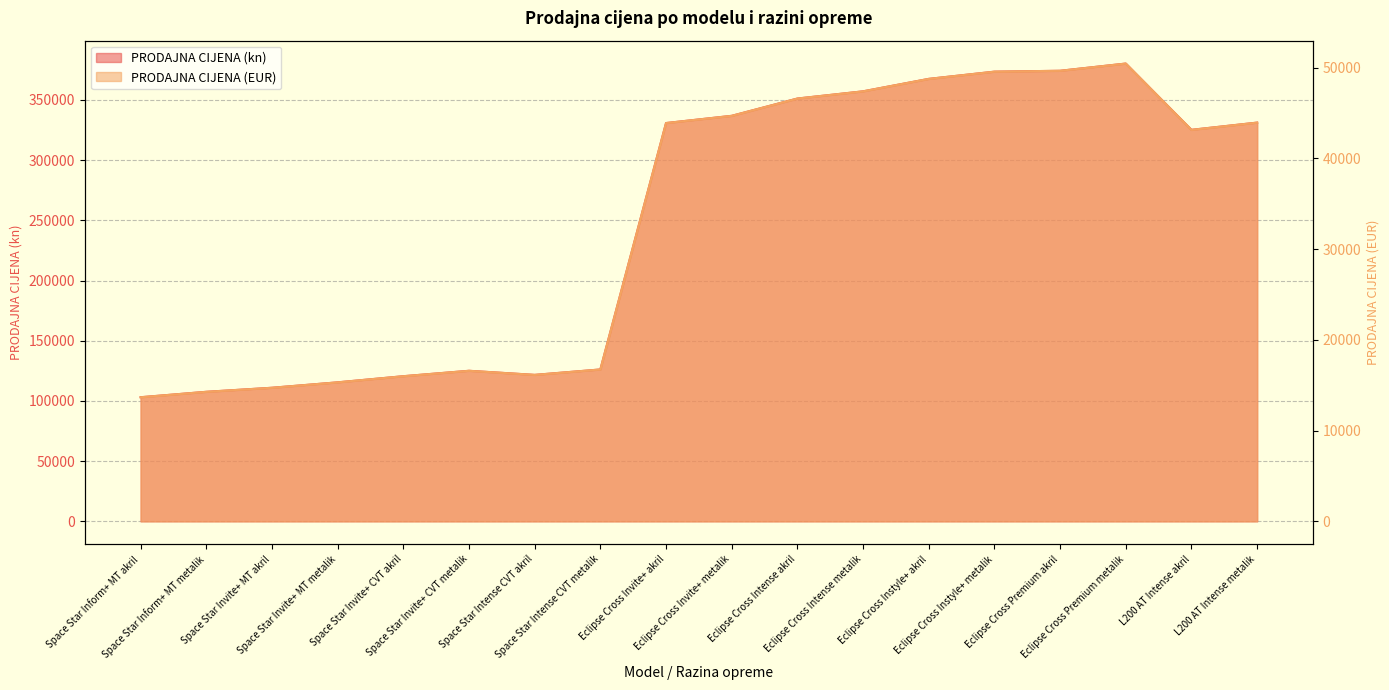

What value does the PRODAJNA CIJENA (EUR) series have at Space Star Invite+ CVT akril?

15996.4